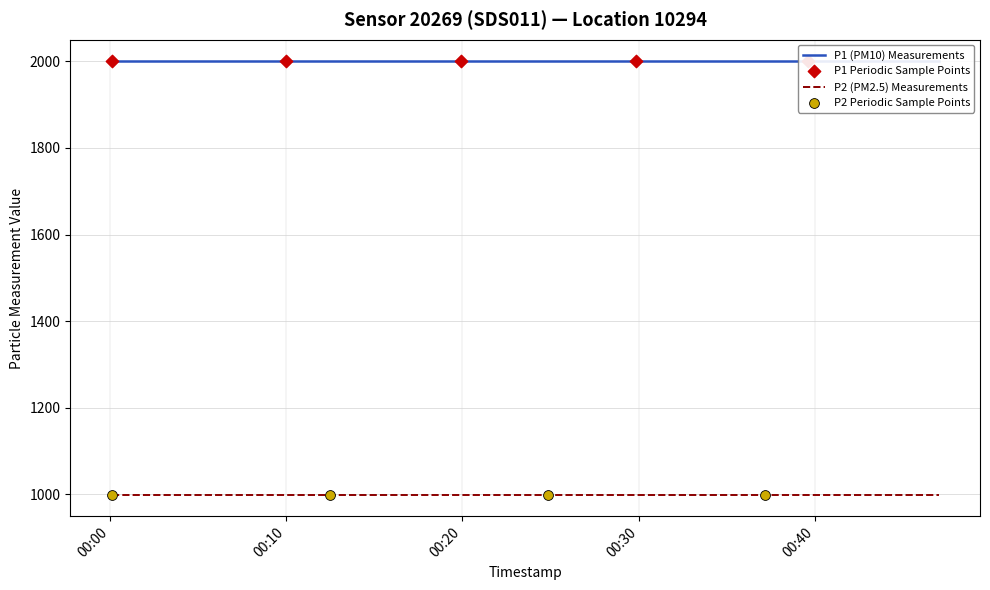

At which category is the sum across all series the highest?

2023-07-13T00:00:07